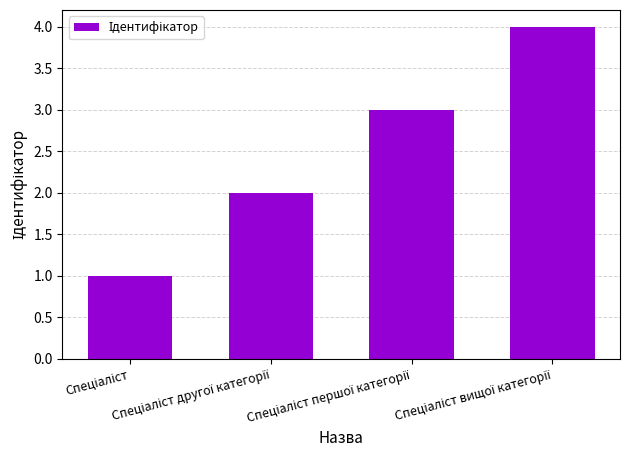

Reading right to left, transcribe all the data shown in this chart.

4	3	2	1